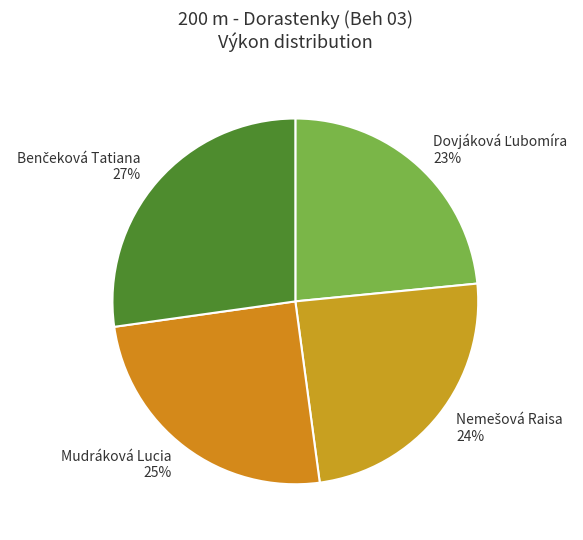

To the nearest percent, what is the difference between the largest and smallest slice percentages?

4%